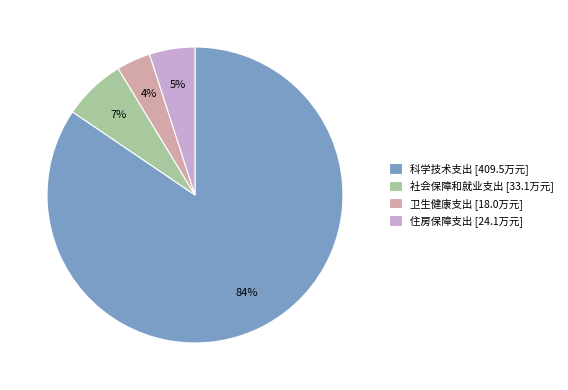

What is the majority slice?

科学技术支出